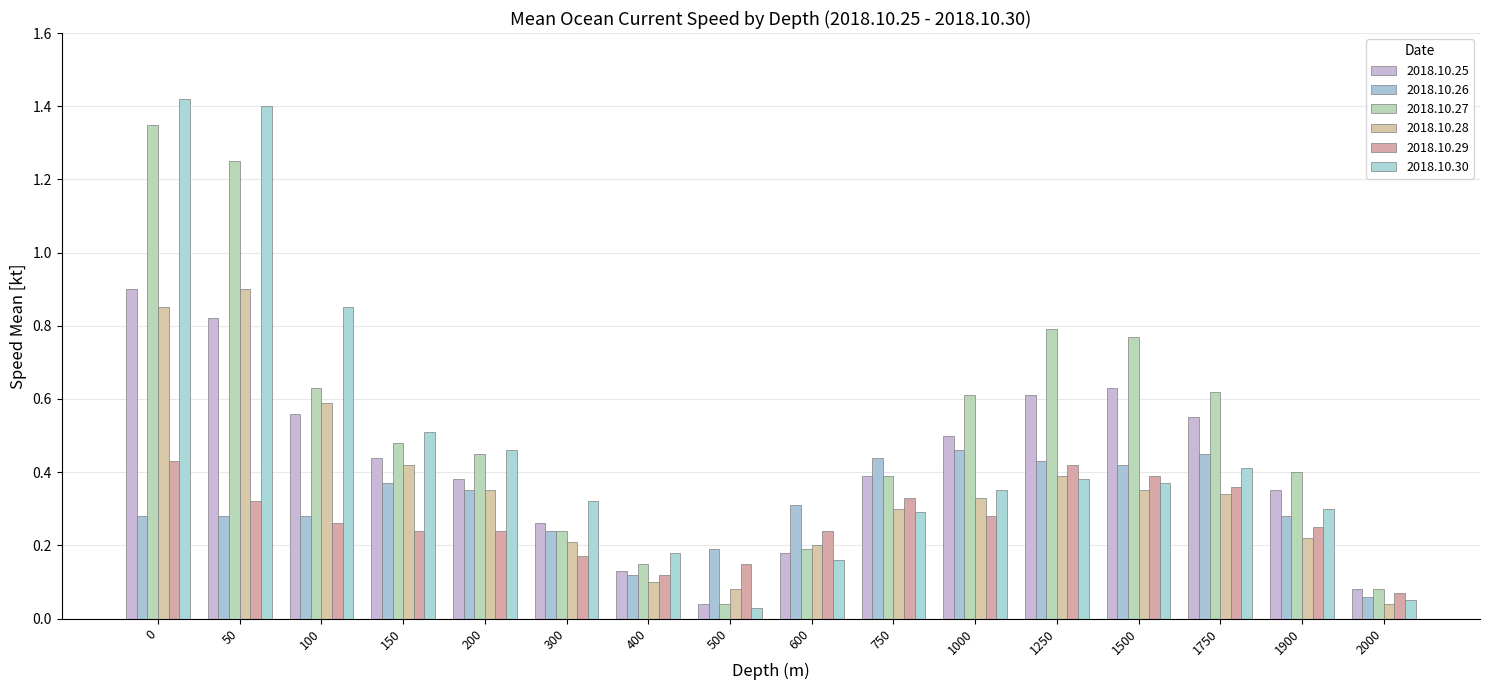

Is it true that 2018.10.26 equals 0.4 at 0?

False